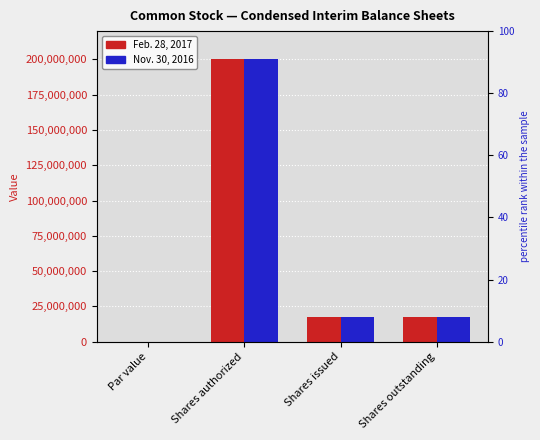

At Shares issued, list the series in order from largest to smallest.

Feb. 28, 2017, Nov. 30, 2016